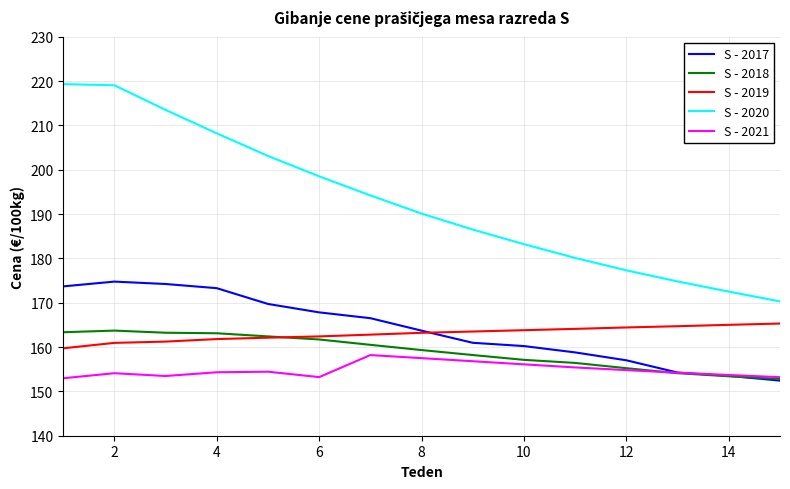

True or false: S - 2020 and S - 2018 intersect in this chart.

False